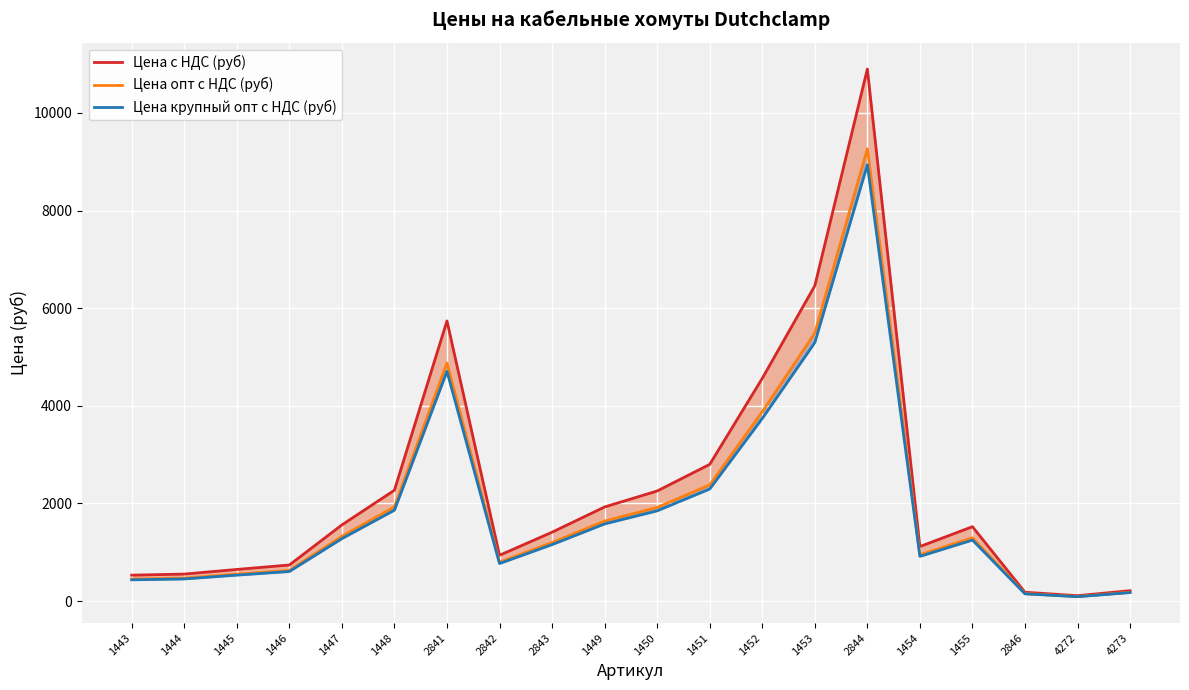

List the series in order of their peak value, highest first.

Цена с НДС (руб), Цена опт с НДС (руб), Цена крупный опт с НДС (руб)